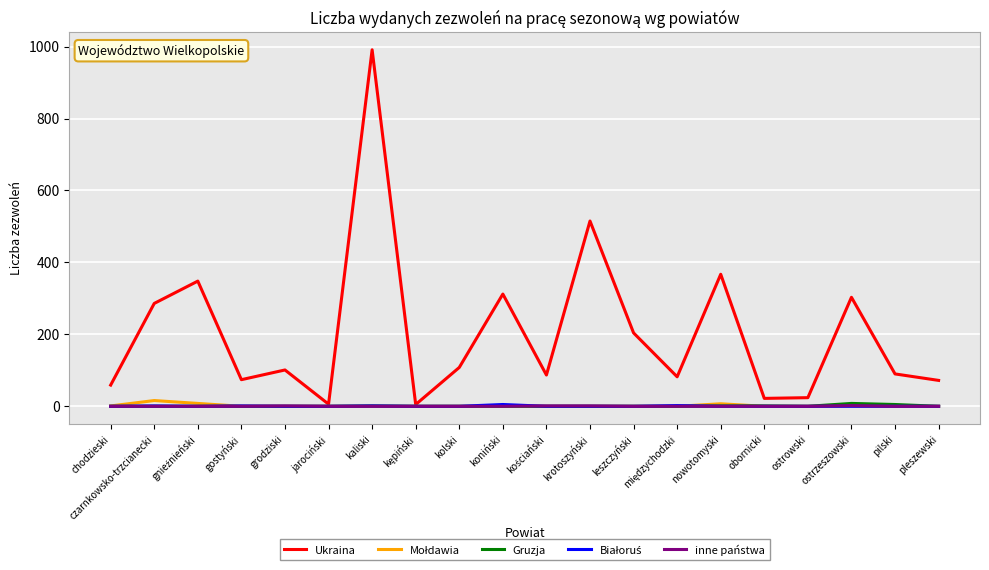

What is the maximum value shown in the chart?

991